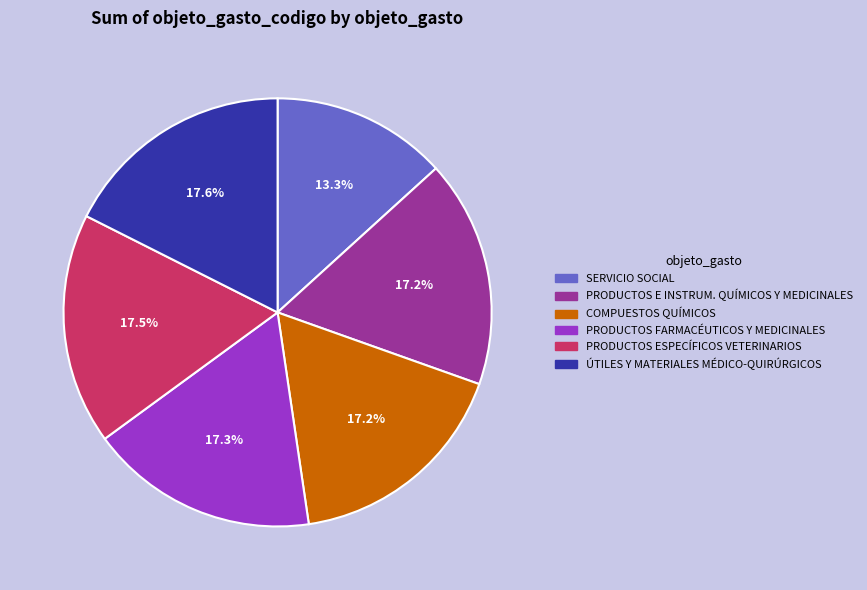

Approximately how many times larger is the value at SERVICIO SOCIAL compared to PRODUCTOS ESPECÍFICOS VETERINARIOS?

0.8